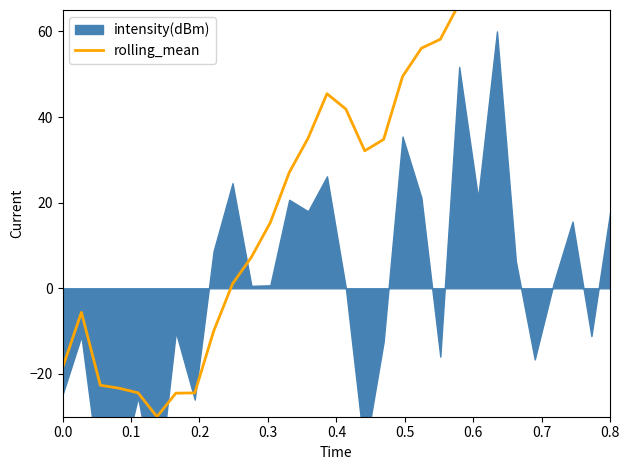

Does the chart have visible grid lines?

No